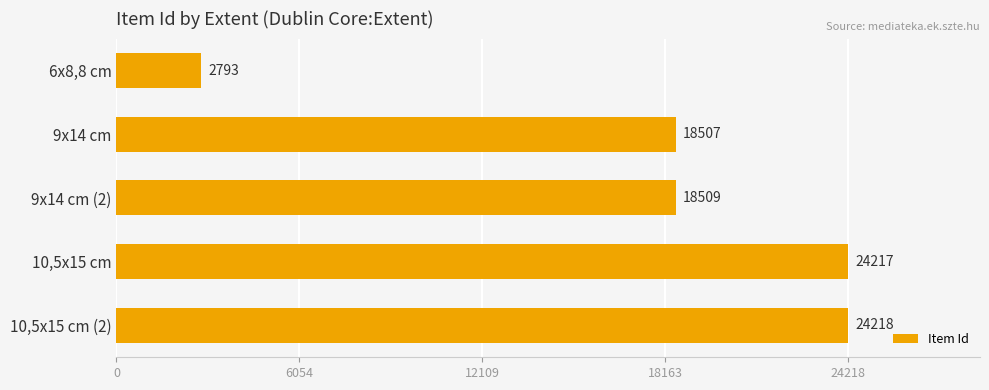

What is the change in value from 9x14 cm to 10,5x15 cm (2)?

+5711